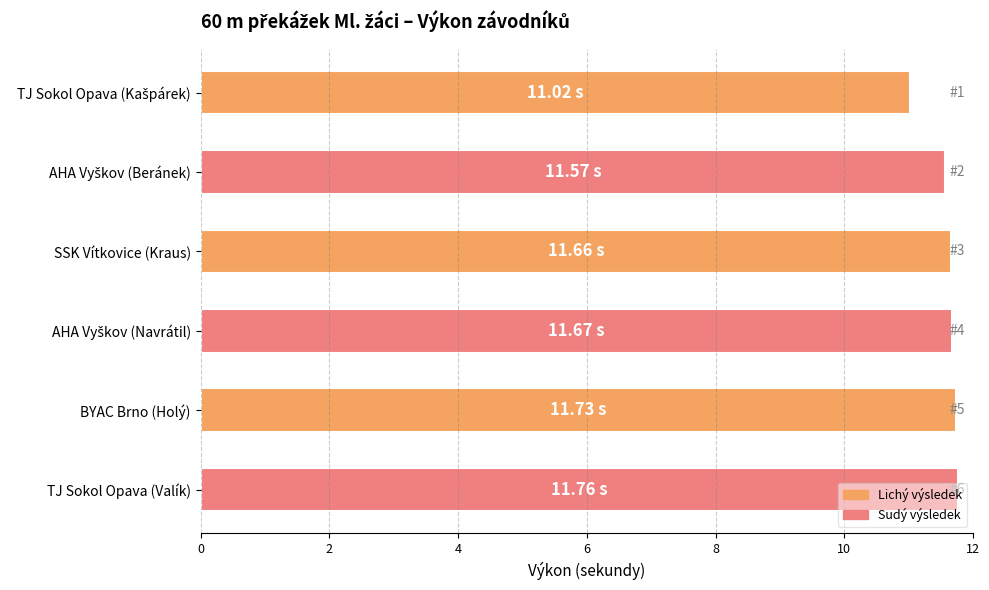

What is the label of the 4th bar from the bottom?

SSK Vítkovice (Kraus)